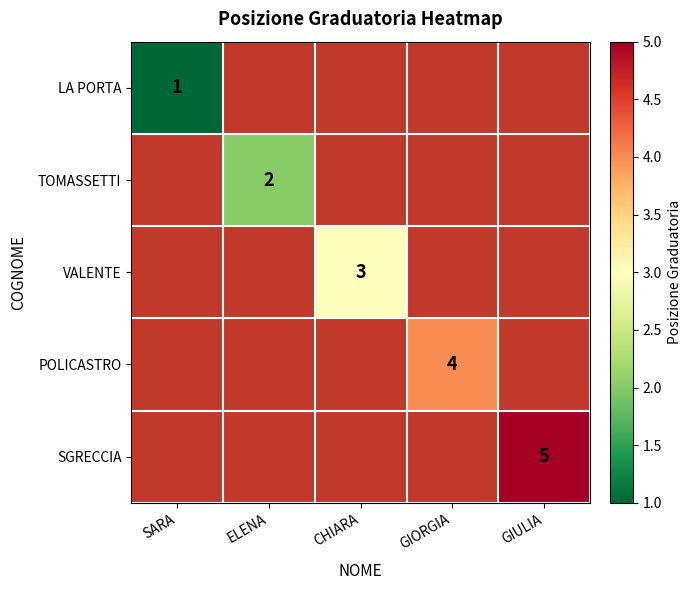

The POLICASTRO series shows 1 at GIORGIA. True or false?

False